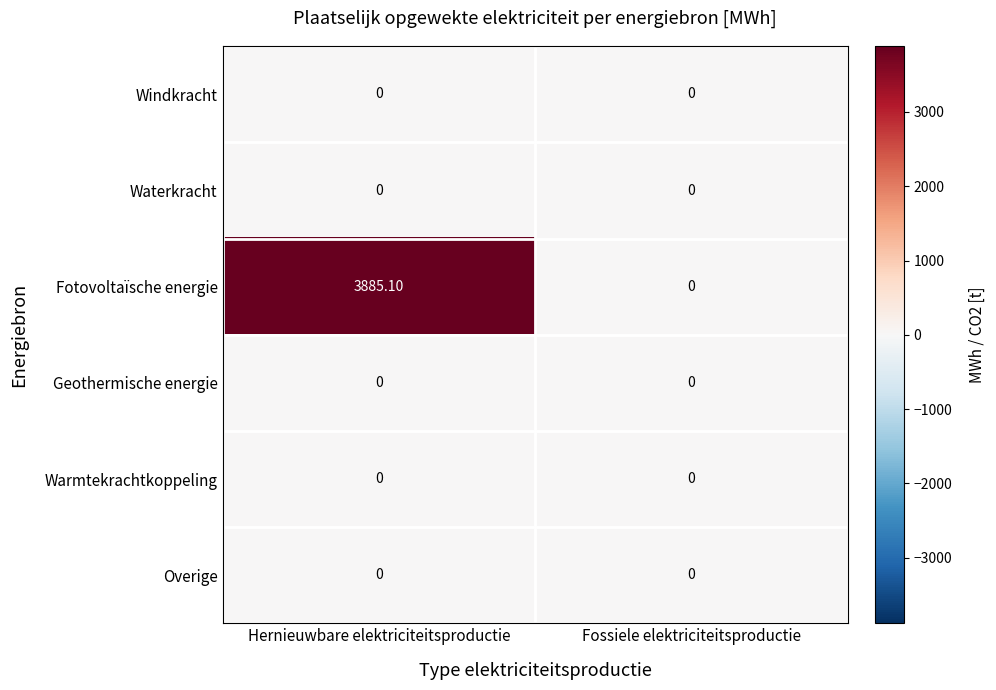

What is the total value across all series at Hernieuwbare elektriciteitsproductie?

3885.1